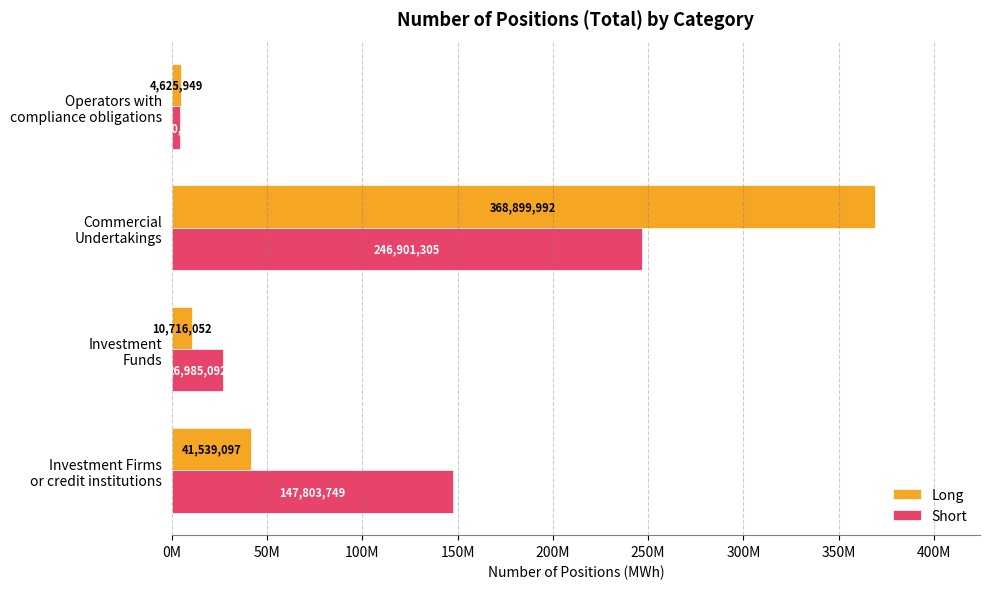

What are all the series names shown in the legend?

Long, Short